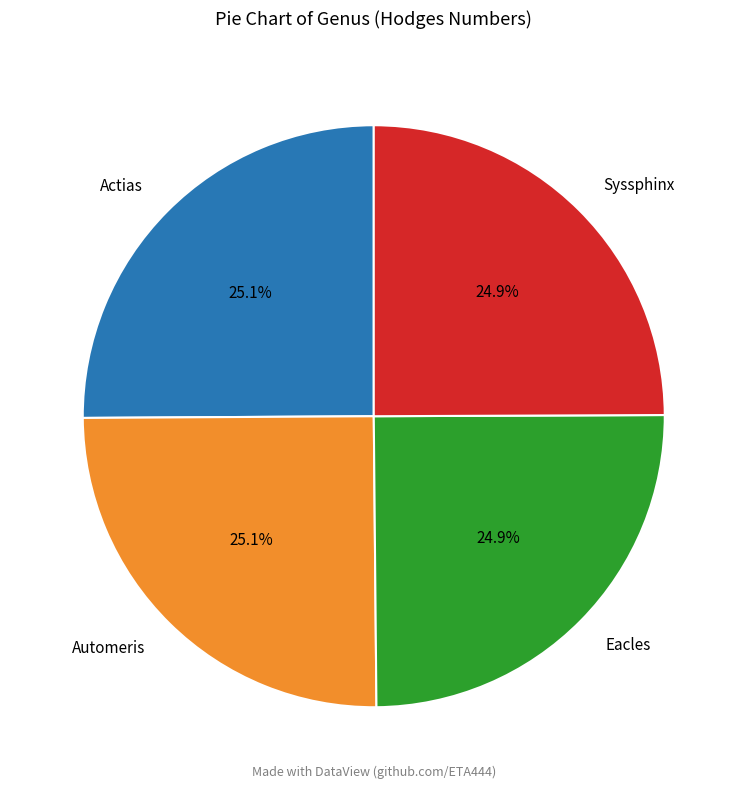

How many slices are in this pie chart?

4